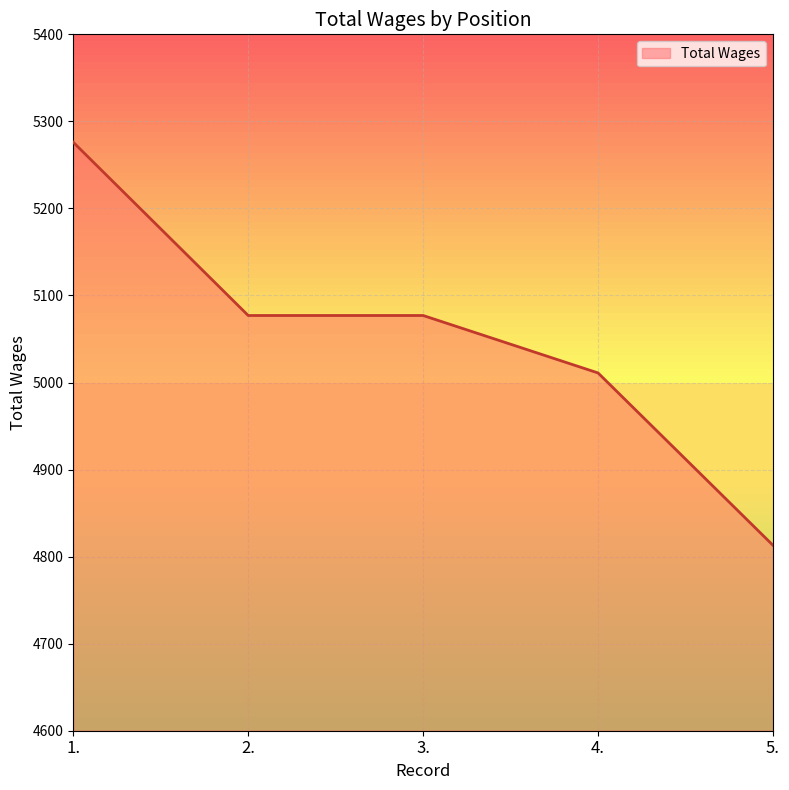

Does the chart have visible grid lines?

Yes